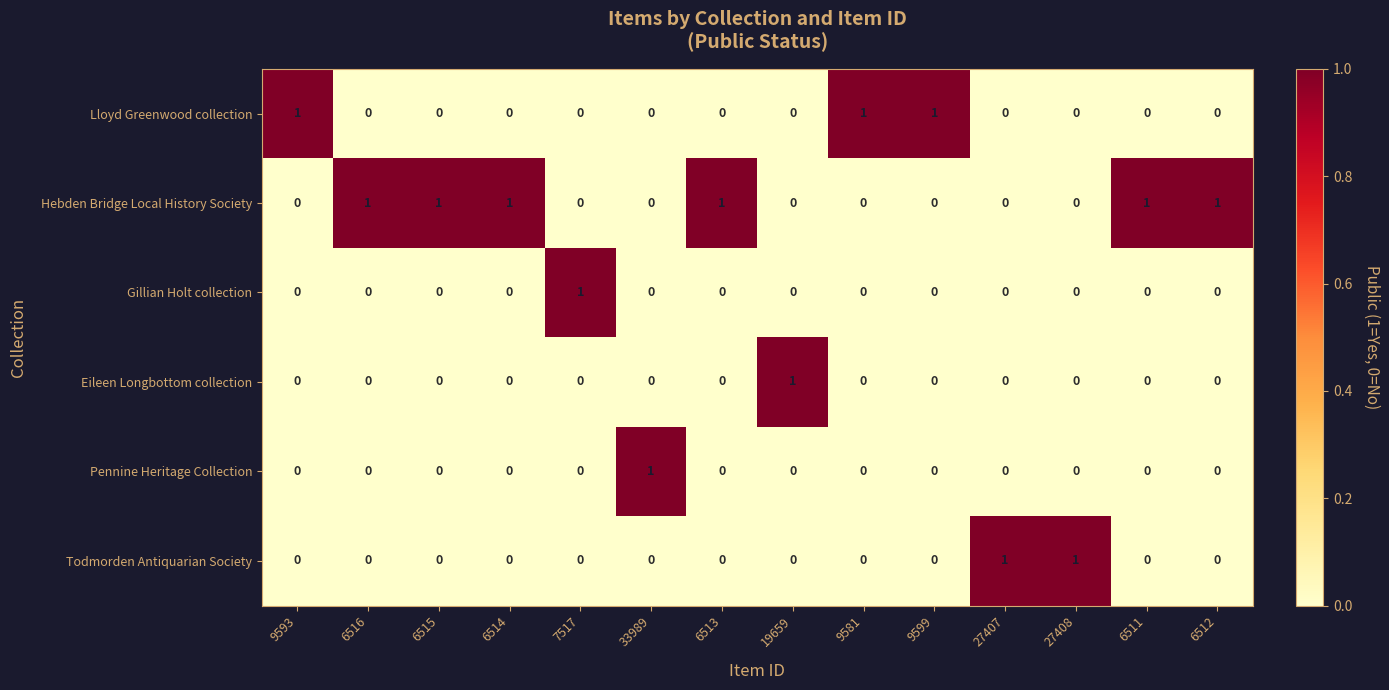

Count the Gillian Holt collection values in the range 0 to 1.

14